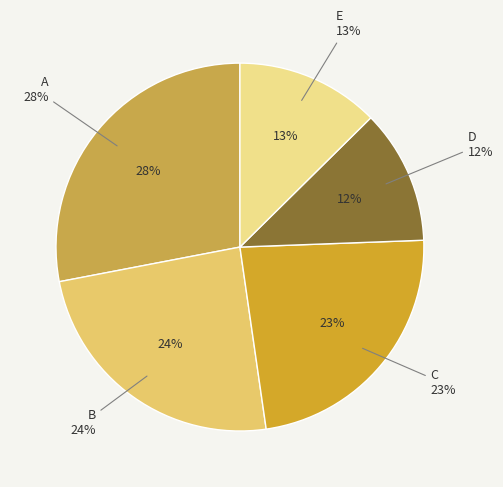

What portion of the pie excludes E?

87.4%